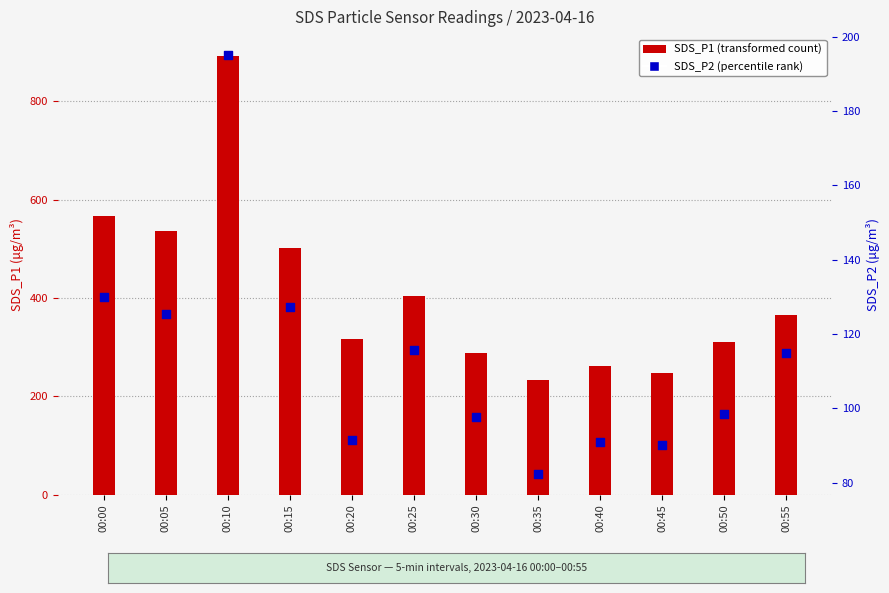

Which series has the largest total across all categories?

SDS_P1